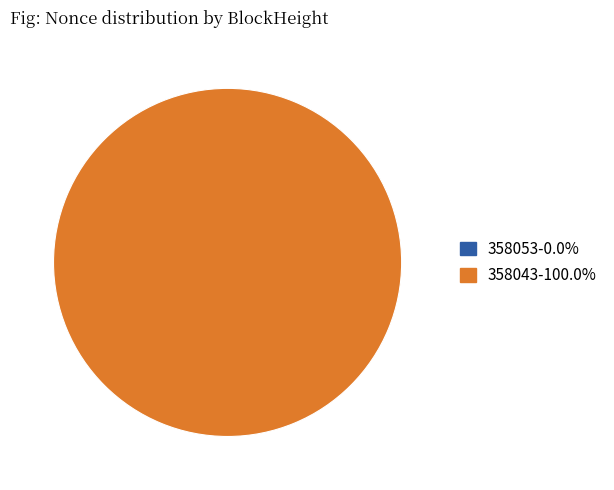

The 358043 slice represents 100% of the pie. True or false?

True